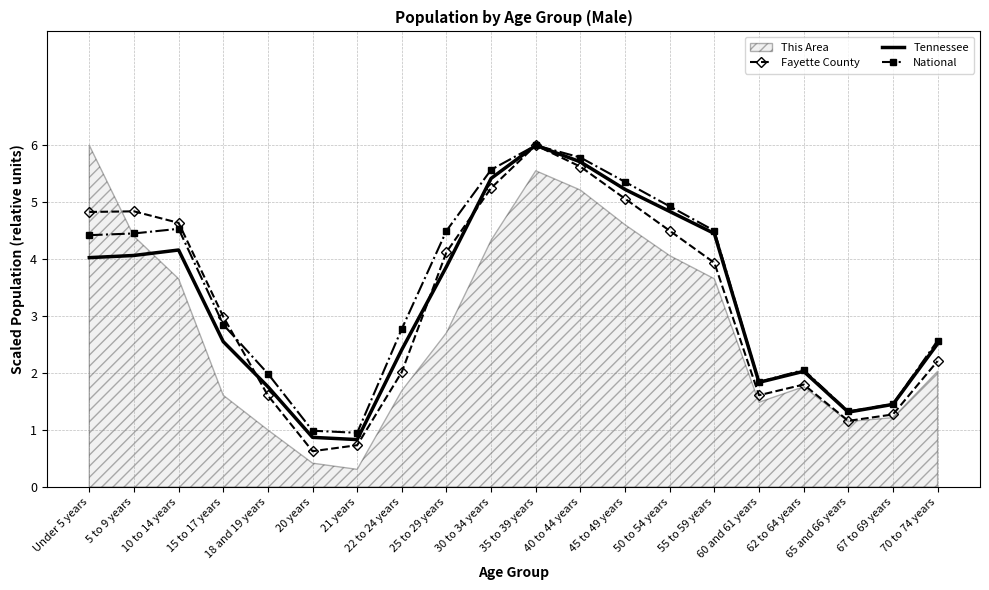

What is the sum of the National values at 21 years and 15 to 17 years?

3.8